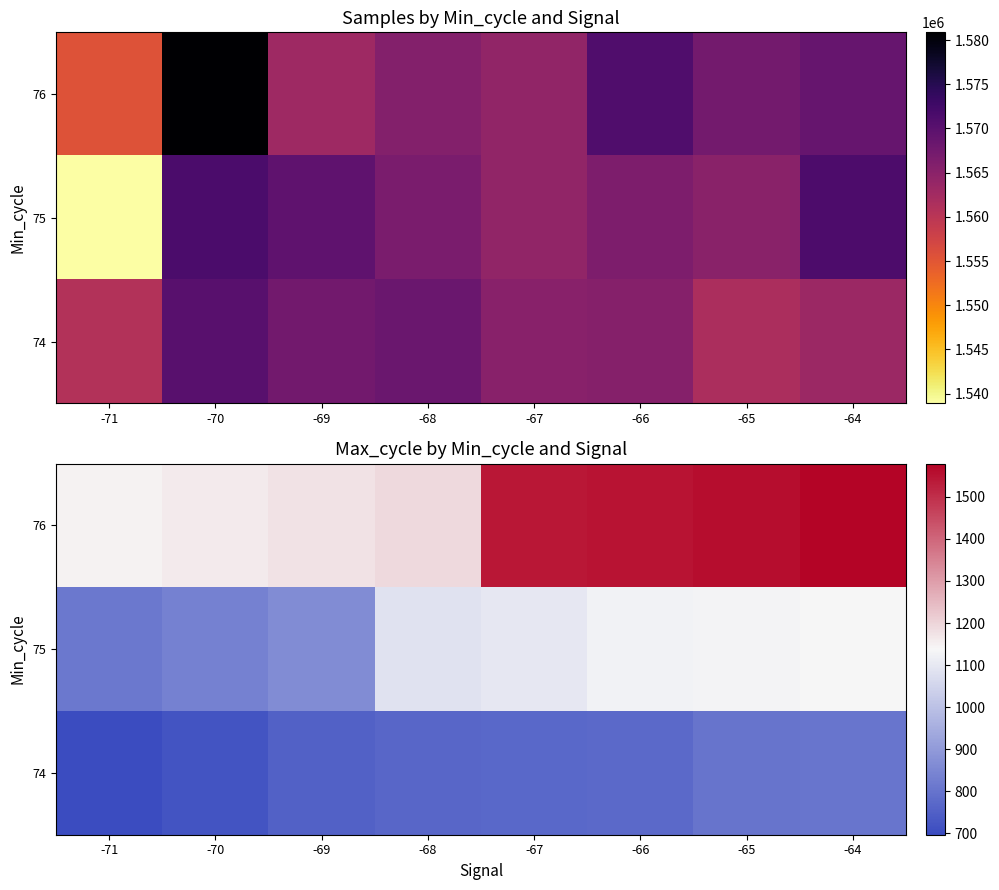

Between -70 and -71, which is larger?

-70